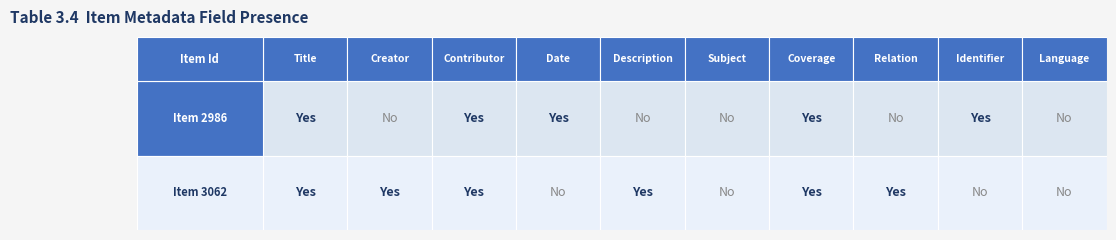

Is the value of 2986 at Description greater than the value of 3062 at Language?

No